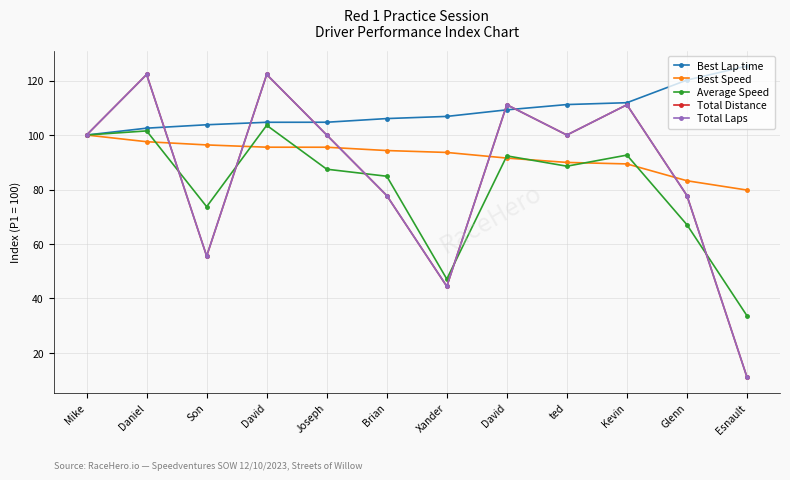

Where is Total Distance nearest to the value 66?

Son